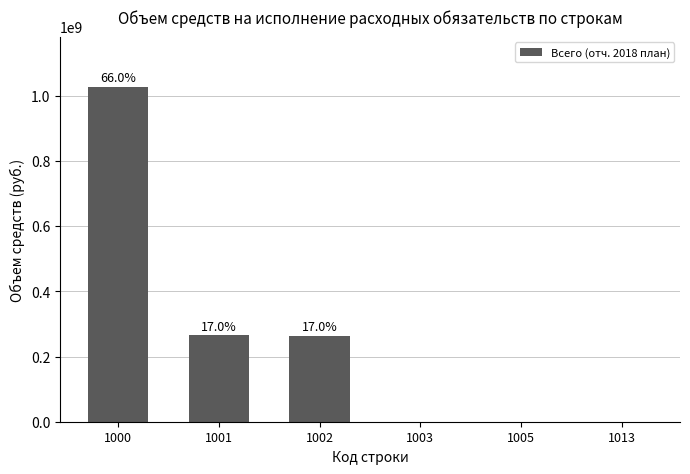

What is the change in value from 1003 to 1013?

+99884.0